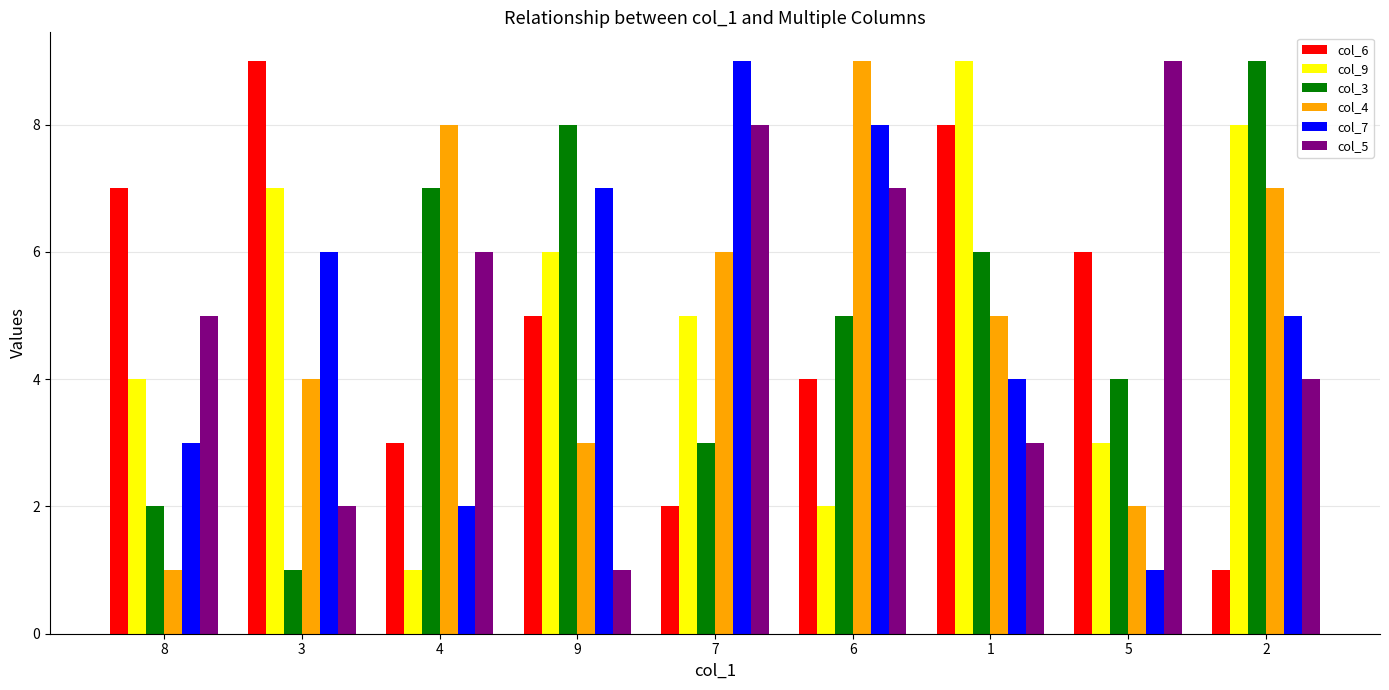

Reading left to right, transcribe all the data shown in this chart.

col_6: 7	9	3	5	2	4	8	6	1
col_9: 4	7	1	6	5	2	9	3	8
col_3: 2	1	7	8	3	5	6	4	9
col_4: 1	4	8	3	6	9	5	2	7
col_7: 3	6	2	7	9	8	4	1	5
col_5: 5	2	6	1	8	7	3	9	4